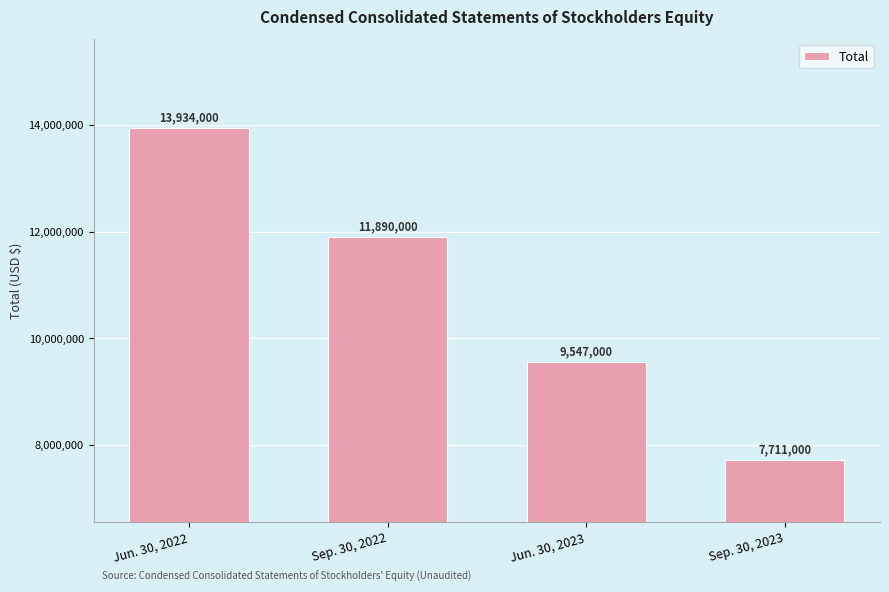

What is the average value?

10770500